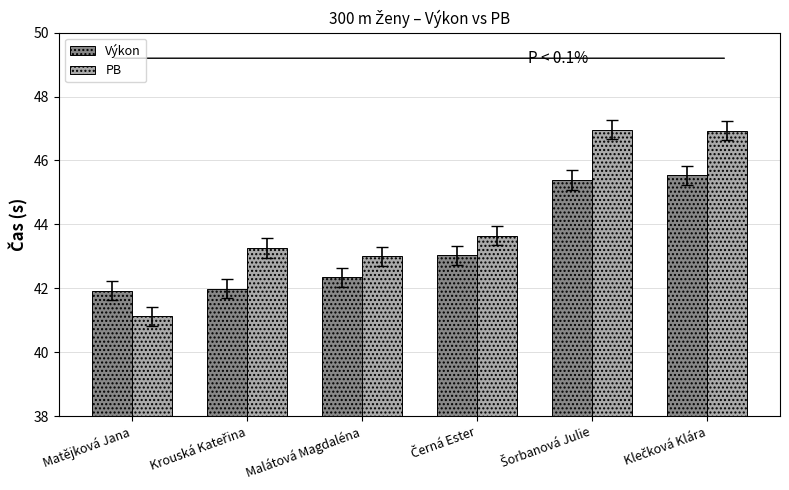

What is the difference between the maximum and minimum values in the Výkon series?

3.6